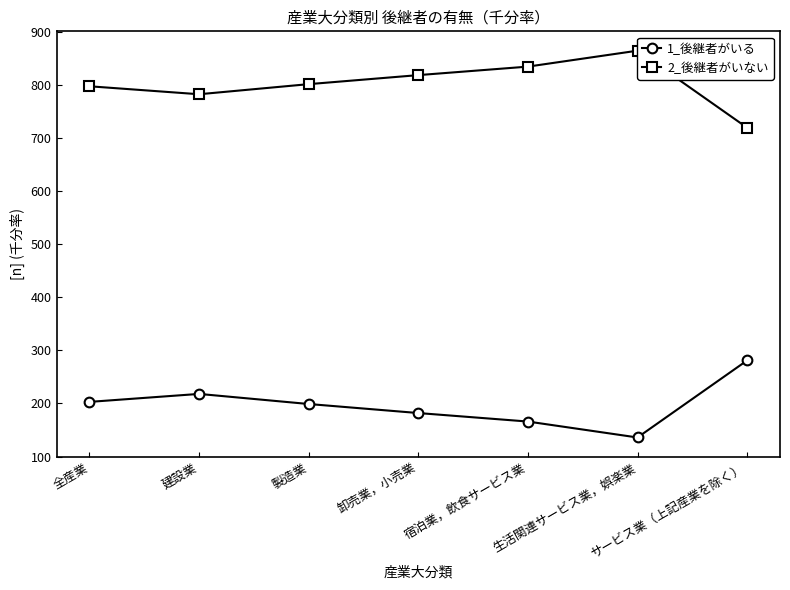

How many interior local peaks does the 2_後継者がいない series have?

1